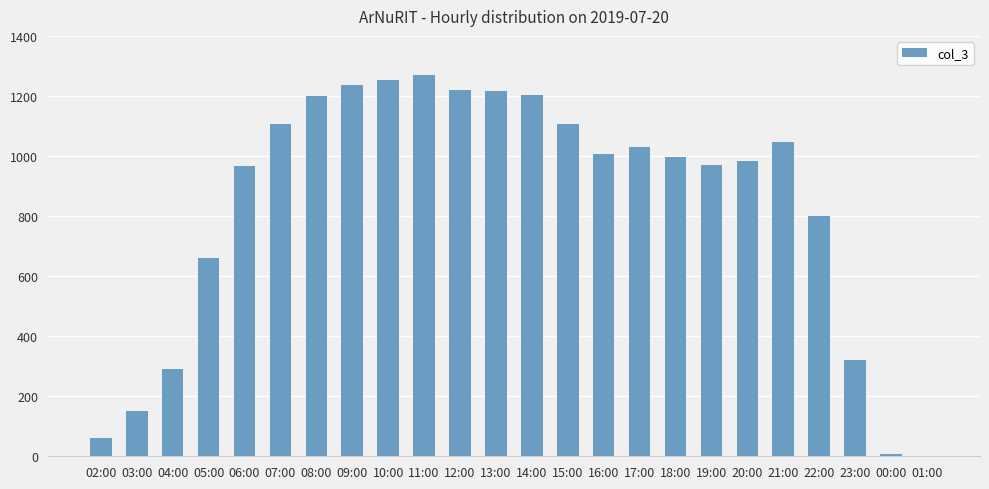

What is the greatest value displayed?

1269